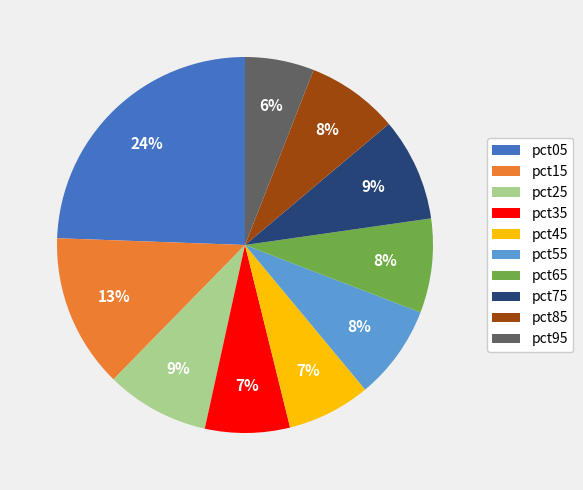

Is the sum of pct75 and pct45 greater than half?

No